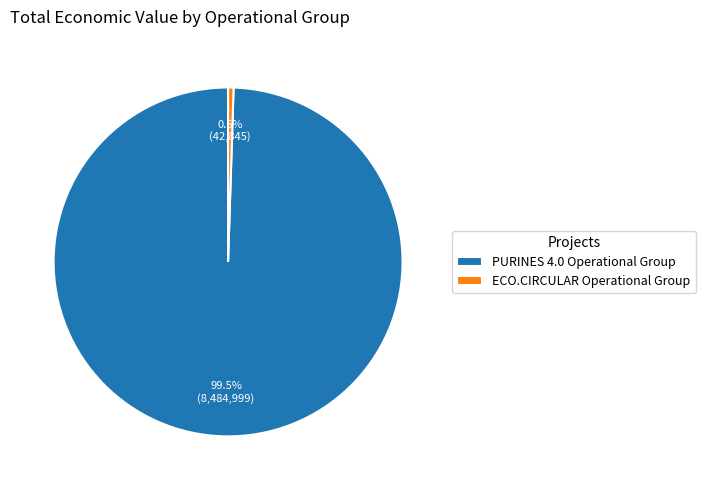

What percentage do PURINES 4.0 Operational Group and ECO.CIRCULAR Operational Group together represent?

100.0%